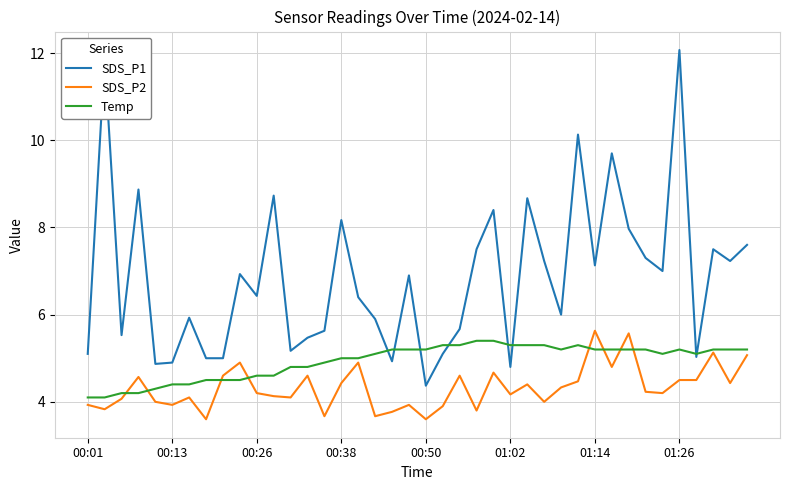

What is the minimum value for SDS_P2?

3.6